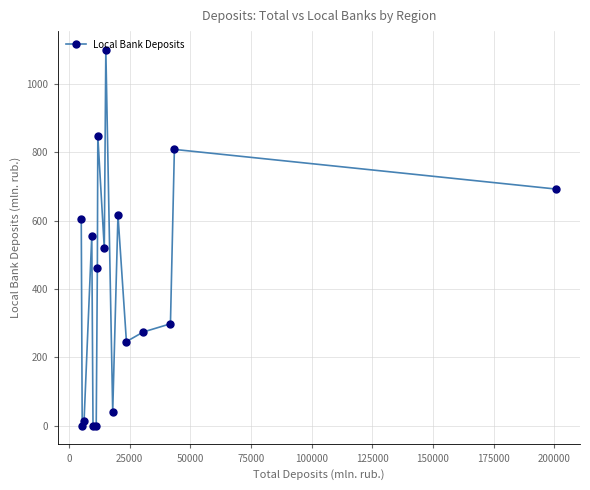

What is the maximum value shown in the chart?

1099